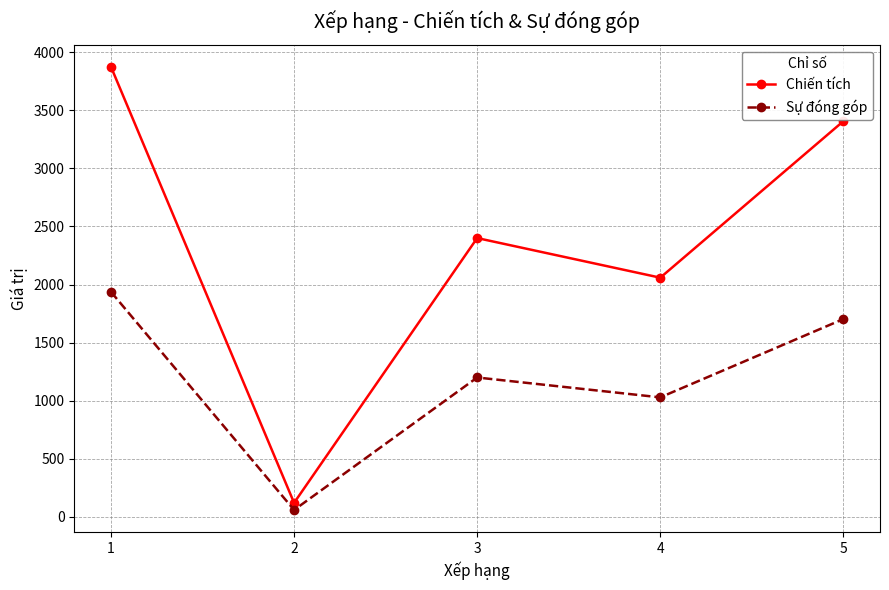

What is the sum of the Sự đóng góp values at 3 and 1?

3137